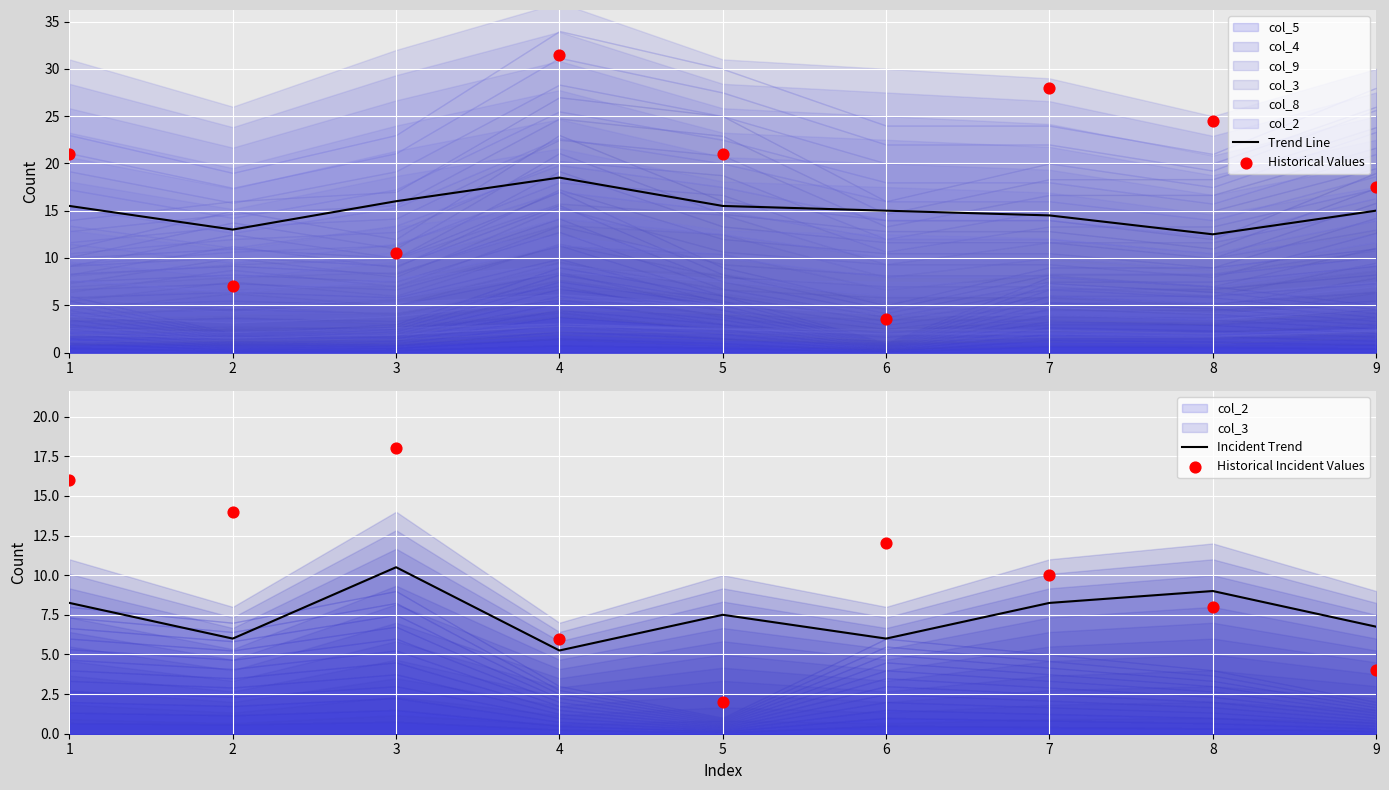

At which category is the sum across all series the highest?

4